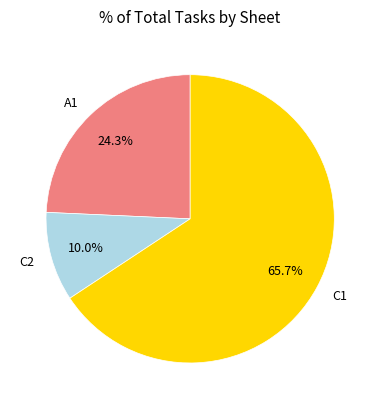

Count the number of slices in the pie.

3